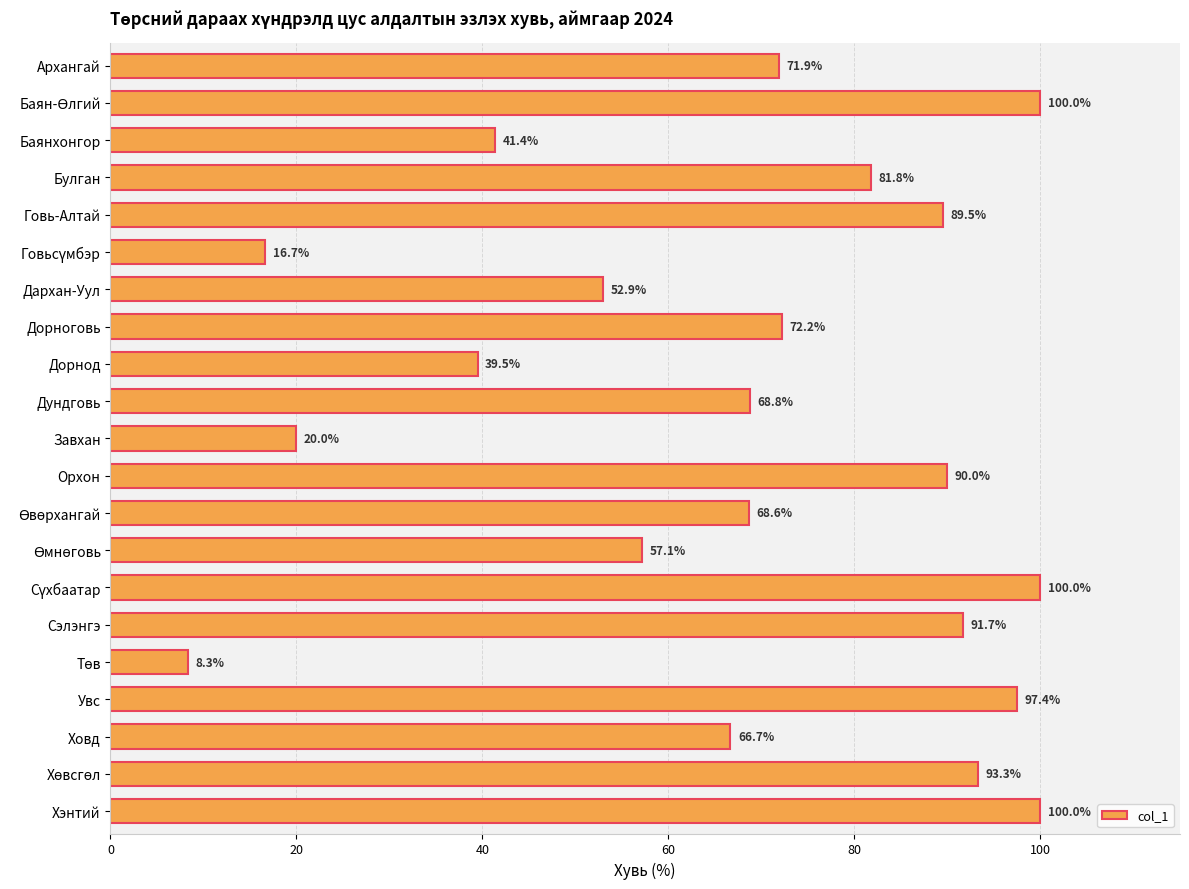

What is the greatest value displayed?

100.0